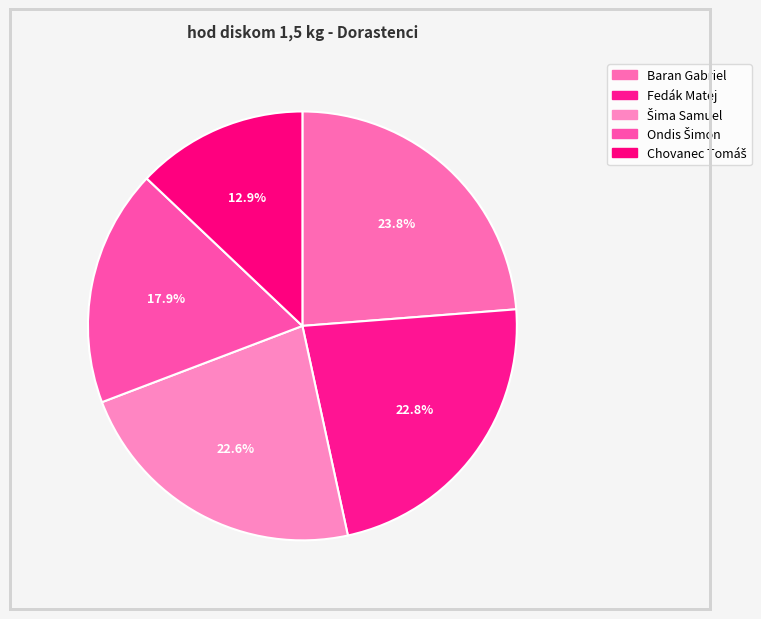

Which category has the smallest portion of the pie?

Chovanec Tomáš